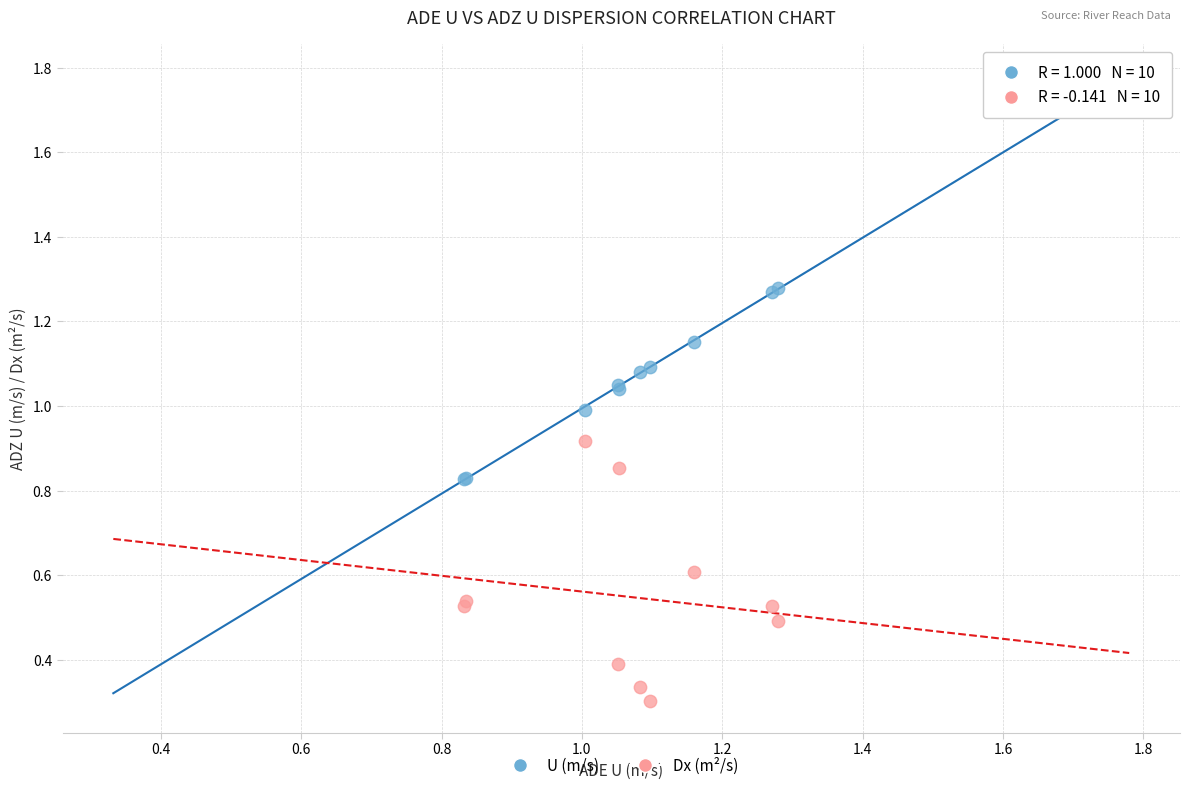

Which series contains the highest Y value?

U (m/s)